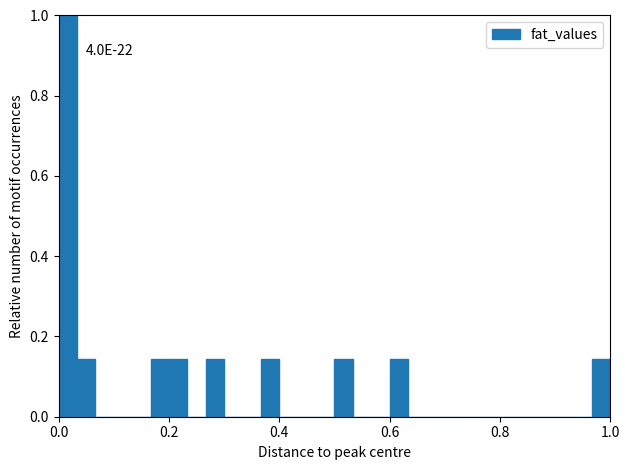

Around what value on the x-axis is the tallest bar? Give the approximate position of its centre, as read against the axis.

0.02